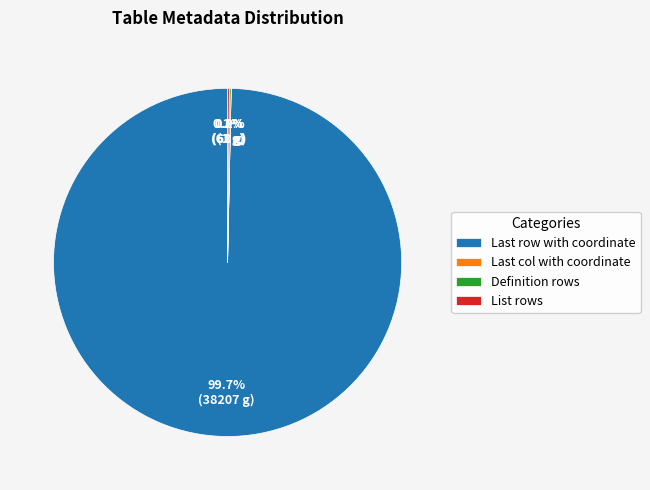

Which slice is the largest?

Last row with coordinate